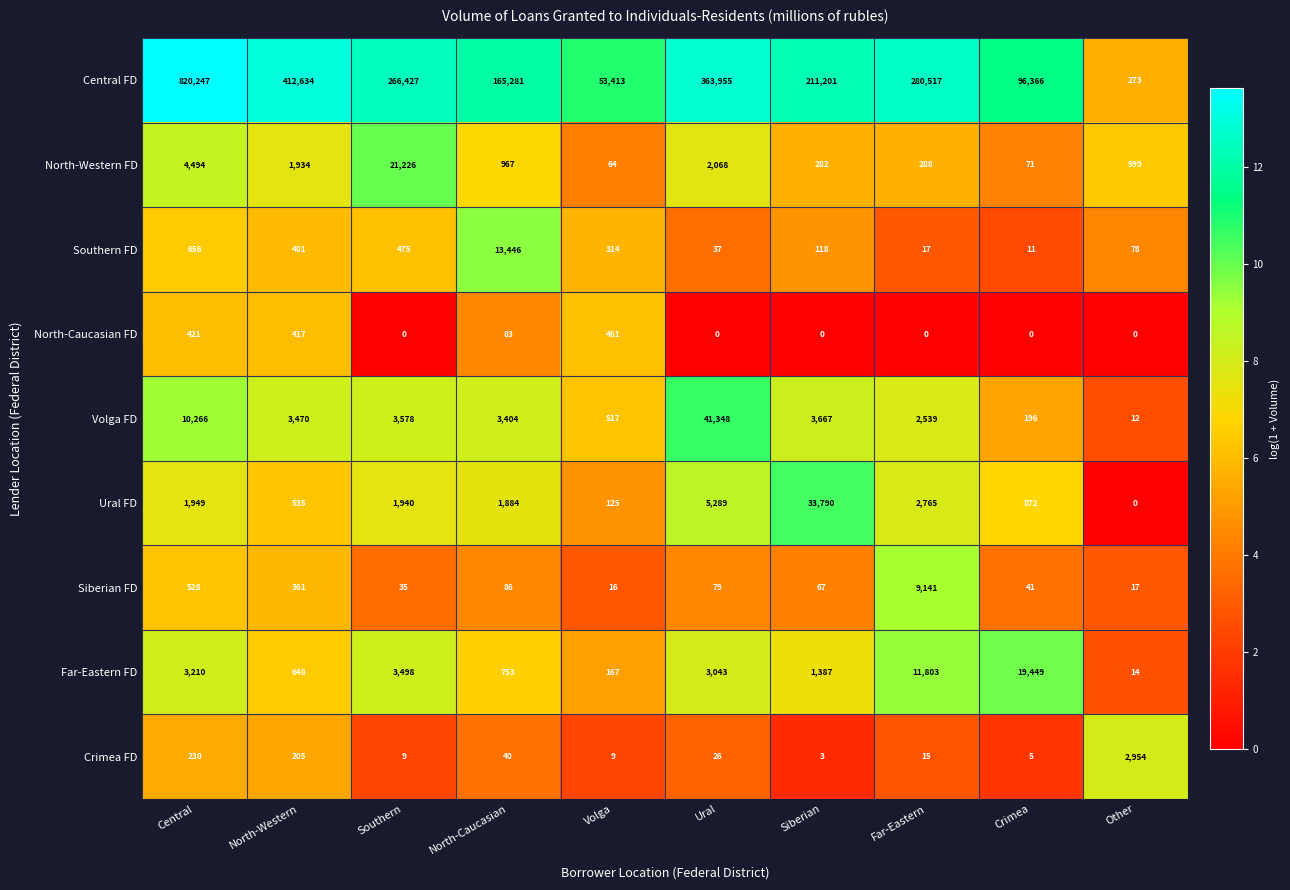

What is the maximum value shown in the chart?

820247